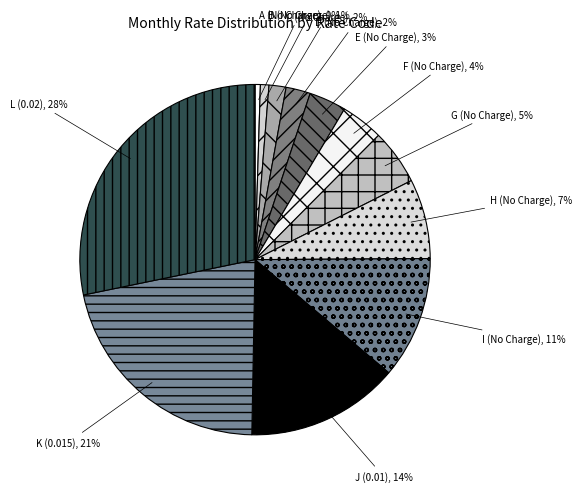

Which slice is the largest?

L (0.02)